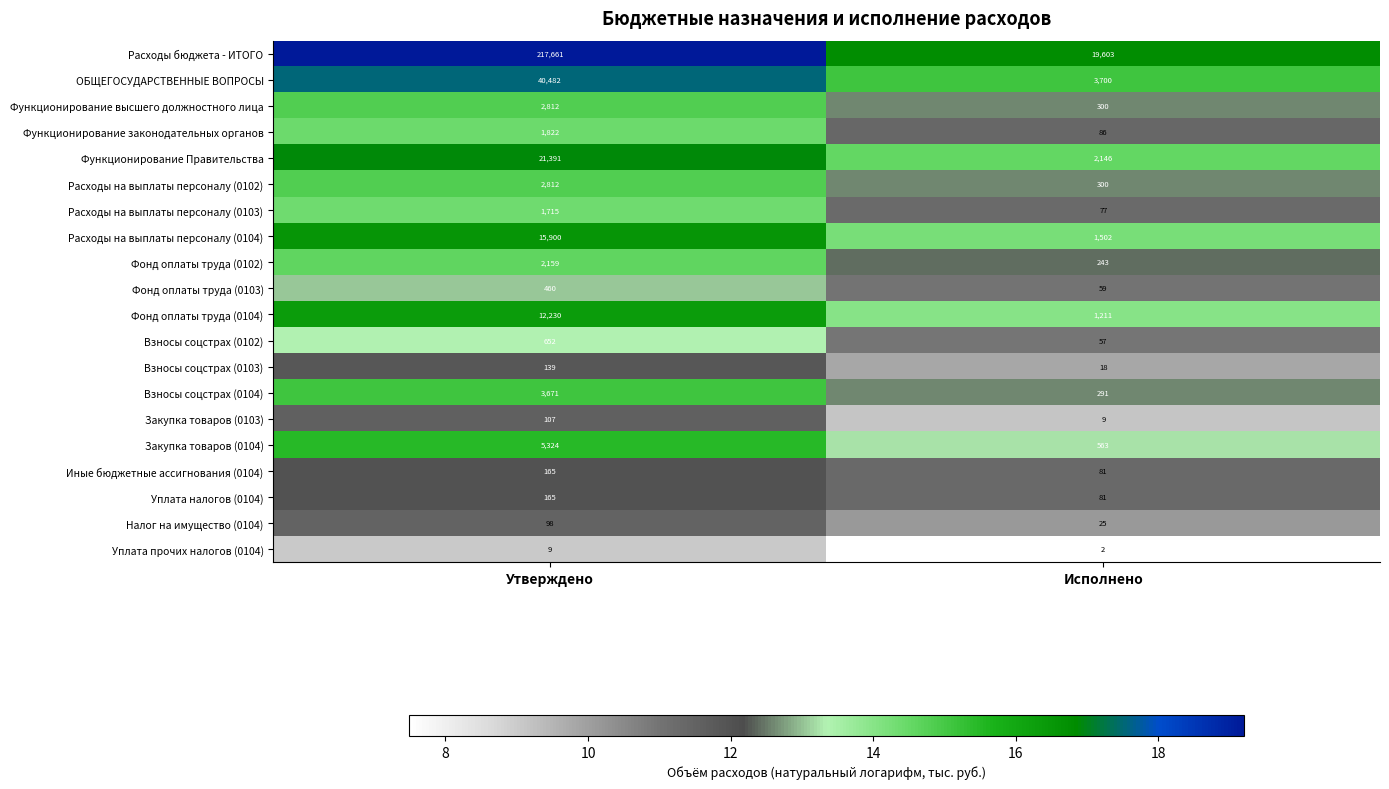

How many categories are shown in the chart?

2